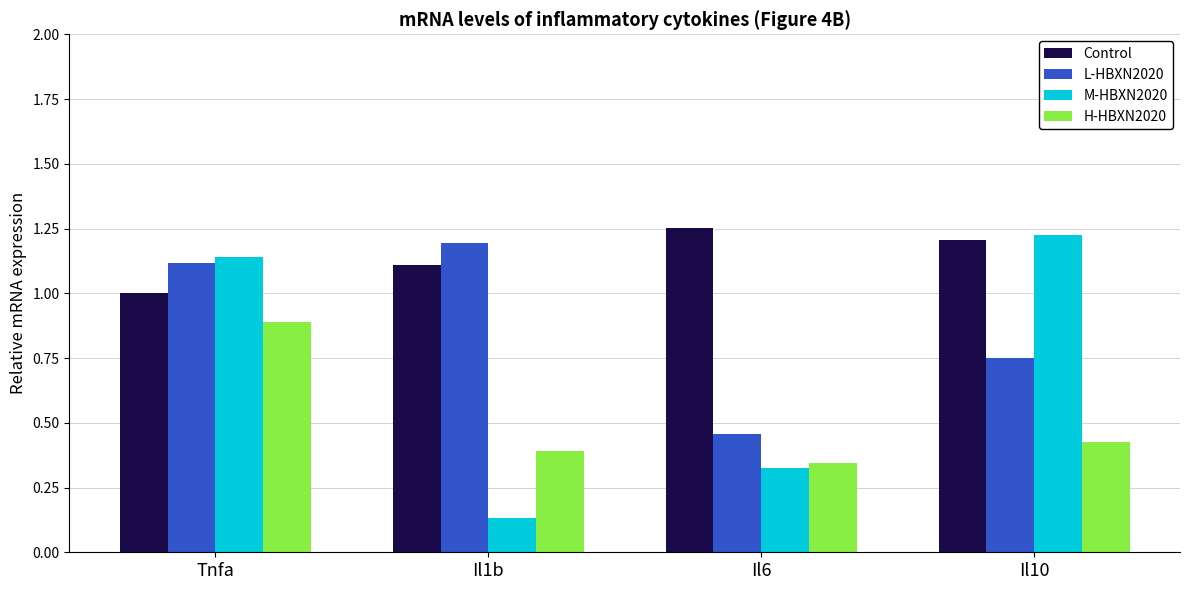

Rank the series at Il10 from highest to lowest value.

M-HBXN2020, Control, L-HBXN2020, H-HBXN2020